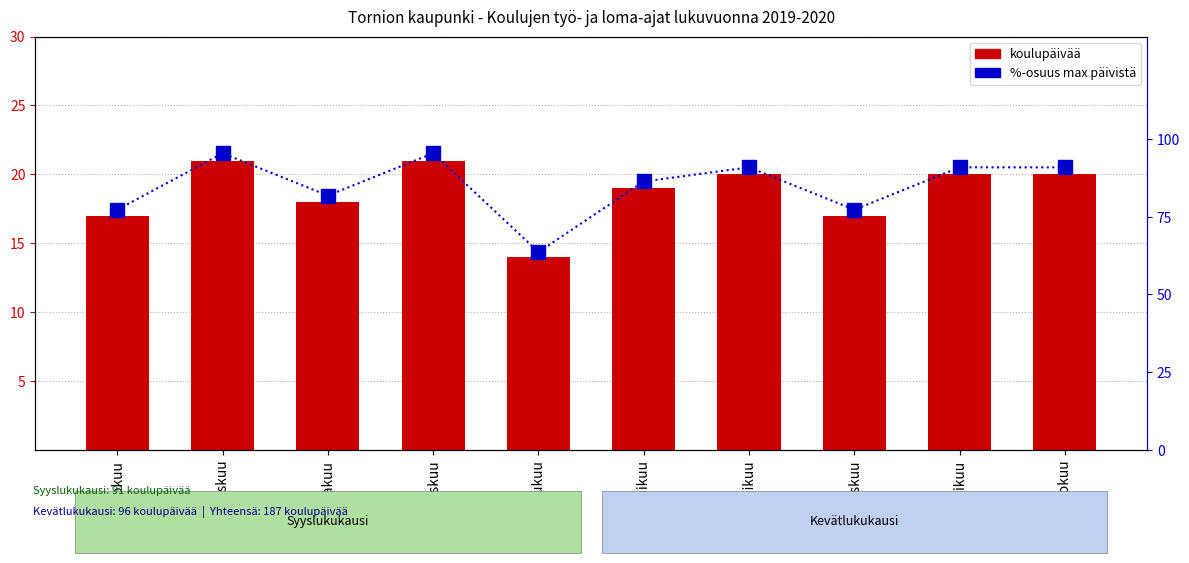

What is the label of the 1st bar from the right?

Toukokuu